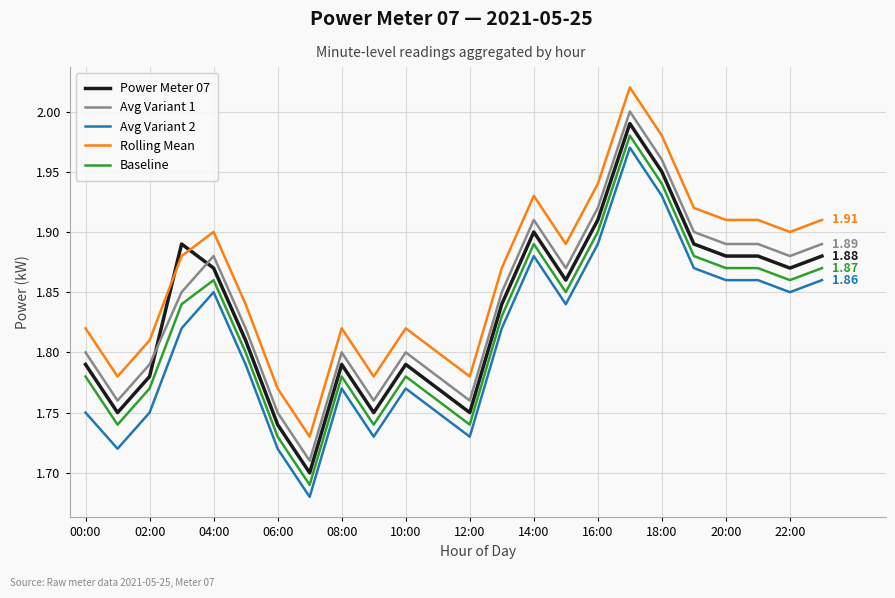

What is the difference between the maximum and minimum values in the Avg Variant 1 series?

0.3